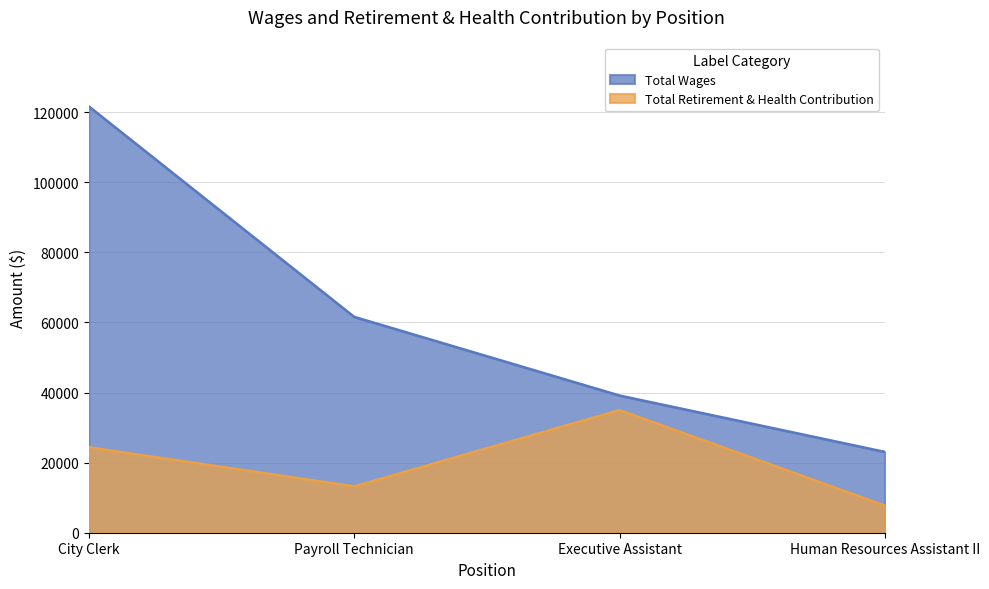

True or false: Total Wages has a value of 62046 at City Clerk.

False